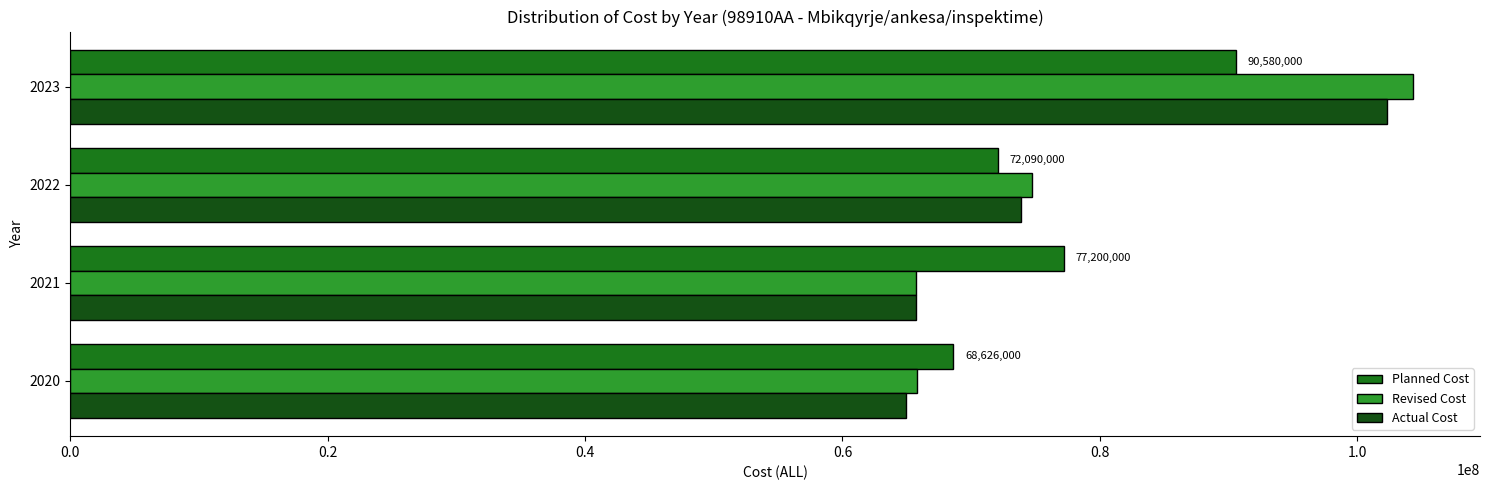

What is the average value of the Planned Cost series?

77124000